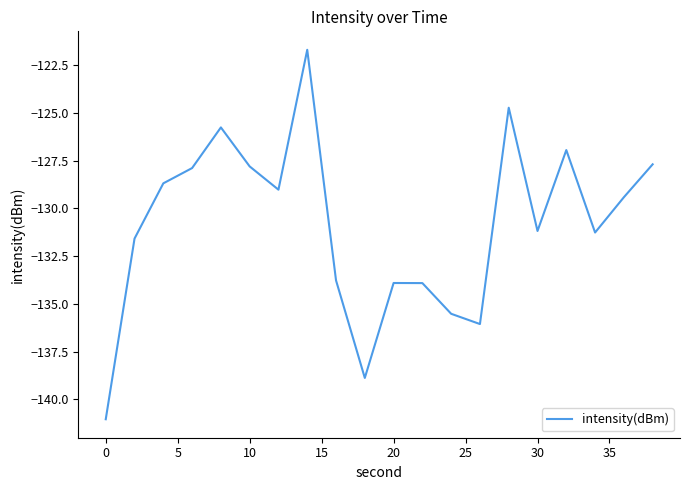

What is the maximum value shown in the chart?

-121.7